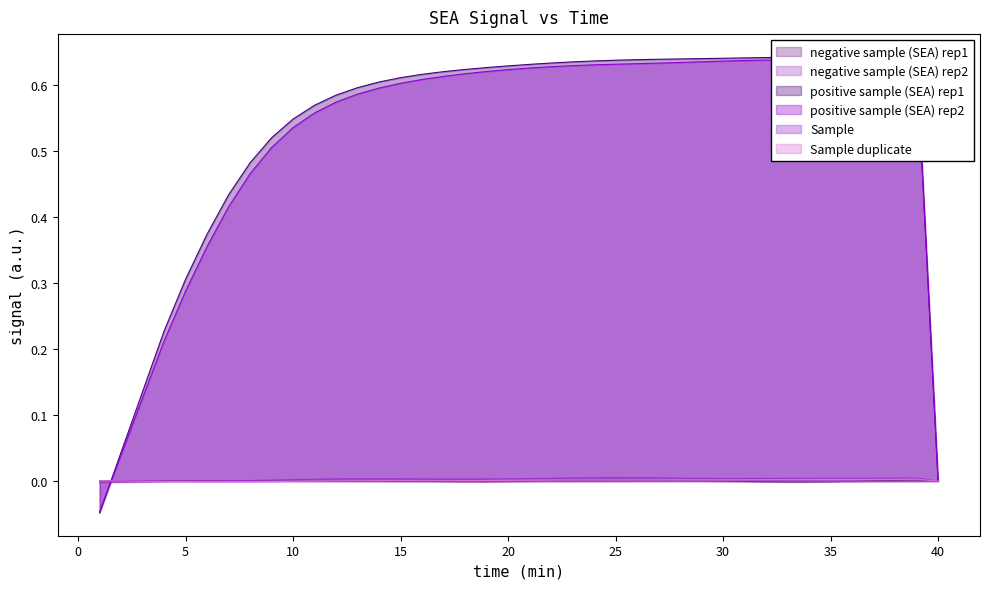

Reading left to right, extract all data points from this chart.

negative sample (SEA) rep1: 1=-0.0	2=-0.0	3=-0.0	4=-0.0	5=0.0	6=0.0	7=0.0	8=0.0	9=0.0	10=0.0	11=-0.0	12=-0.0	13=-0.0	14=-0.0	15=-0.0	16=-0.0	17=-0.0	18=-0.0	19=-0.0	20=-0.0	21=-0.0	22=0.0	23=0.0	24=0.0	25=0.0	26=0.0	27=0.0	28=0.0	29=0.0	30=-0.0	31=-0.0	32=-0.0	33=-0.0	34=-0.0	35=-0.0	36=-0.0	37=0.0	38=0.0	39=0.0	40=0.0
negative sample (SEA) rep2: 1=-0.0	2=-0.0	3=-0.0	4=-0.0	5=-0.0	6=-0.0	7=0.0	8=0.0	9=0.0	10=0.0	11=0.0	12=0.0	13=0.0	14=0.0	15=0.0	16=0.0	17=0.0	18=-0.0	19=-0.0	20=-0.0	21=-0.0	22=-0.0	23=-0.0	24=-0.0	25=-0.0	26=-0.0	27=0.0	28=0.0	29=0.0	30=0.0	31=0.0	32=0.0	33=0.0	34=0.0	35=-0.0	36=-0.0	37=-0.0	38=-0.0	39=-0.0	40=0.0
positive sample (SEA) rep1: 1=-0.0	2=0.0	3=0.1	4=0.2	5=0.3	6=0.4	7=0.4	8=0.5	9=0.5	10=0.5	11=0.6	12=0.6	13=0.6	14=0.6	15=0.6	16=0.6	17=0.6	18=0.6	19=0.6	20=0.6	21=0.6	22=0.6	23=0.6	24=0.6	25=0.6	26=0.6	27=0.6	28=0.6	29=0.6	30=0.6	31=0.6	32=0.6	33=0.6	34=0.6	35=0.6	36=0.6	37=0.6	38=0.6	39=0.6	40=0.0
positive sample (SEA) rep2: 1=-0.0	2=0.0	3=0.1	4=0.2	5=0.3	6=0.4	7=0.4	8=0.5	9=0.5	10=0.5	11=0.6	12=0.6	13=0.6	14=0.6	15=0.6	16=0.6	17=0.6	18=0.6	19=0.6	20=0.6	21=0.6	22=0.6	23=0.6	24=0.6	25=0.6	26=0.6	27=0.6	28=0.6	29=0.6	30=0.6	31=0.6	32=0.6	33=0.6	34=0.6	35=0.6	36=0.6	37=0.6	38=0.6	39=0.6	40=0.0
Sample: 1=-0.0	2=-0.0	3=-0.0	4=-0.0	5=0.0	6=0.0	7=0.0	8=0.0	9=0.0	10=0.0	11=0.0	12=0.0	13=0.0	14=0.0	15=0.0	16=0.0	17=0.0	18=0.0	19=0.0	20=0.0	21=0.0	22=0.0	23=0.0	24=0.0	25=0.0	26=0.0	27=0.0	28=0.0	29=0.0	30=0.0	31=0.0	32=0.0	33=0.0	34=0.0	35=0.0	36=0.0	37=0.0	38=0.0	39=0.0	40=0.0
Sample duplicate: 1=0.0	2=-0.0	3=-0.0	4=-0.0	5=-0.0	6=-0.0	7=-0.0	8=-0.0	9=-0.0	10=-0.0	11=-0.0	12=0.0	13=0.0	14=0.0	15=0.0	16=0.0	17=0.0	18=0.0	19=0.0	20=0.0	21=0.0	22=0.0	23=0.0	24=0.0	25=0.0	26=0.0	27=0.0	28=0.0	29=0.0	30=0.0	31=0.0	32=0.0	33=0.0	34=0.0	35=0.0	36=0.0	37=0.0	38=0.0	39=0.0	40=0.0